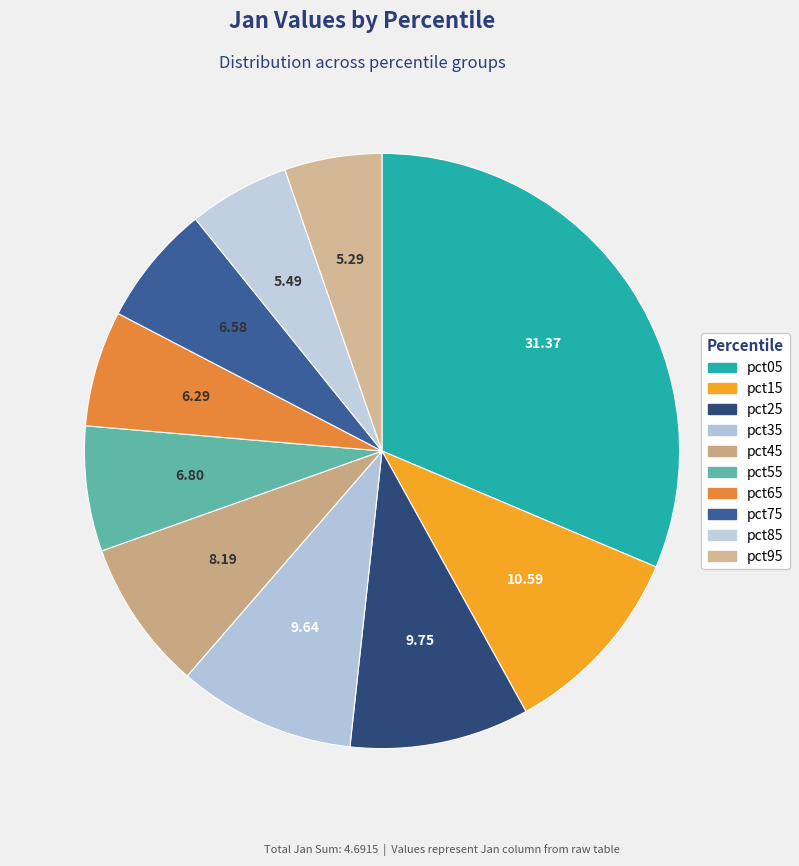

How many slices are in this pie chart?

10